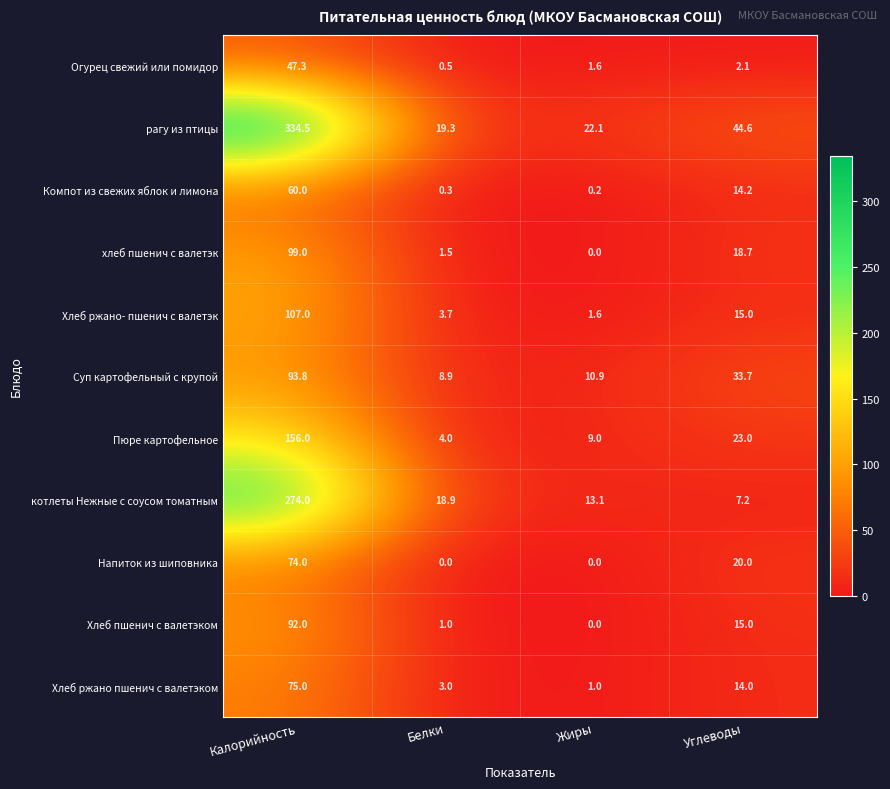

List the series in order of their peak value, lowest first.

Огурец свежий или помидор, Компот из свежих яблок и лимона, Напиток из шиповника, Хлеб ржано пшенич с валетэком, Хлеб пшенич с валетэком, Суп картофельный с крупой, хлеб пшенич с валетэк, Хлеб ржано- пшенич с валетэк, Пюре картофельное, котлеты Нежные с соусом томатным, рагу из птицы